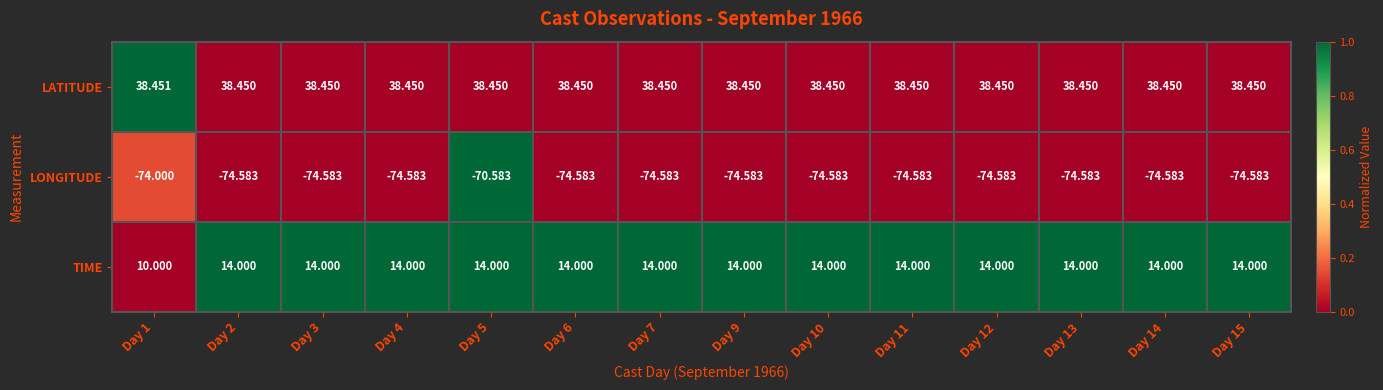

What is the spread (max minus min) of values at Day 12?

113.0